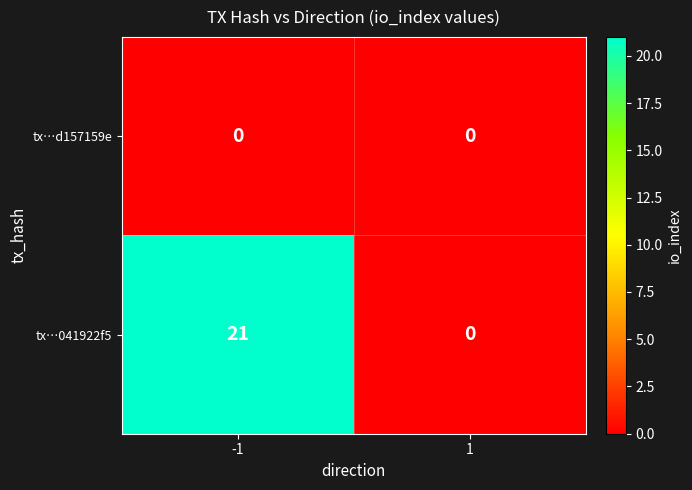

Count the number of categories in the chart.

2